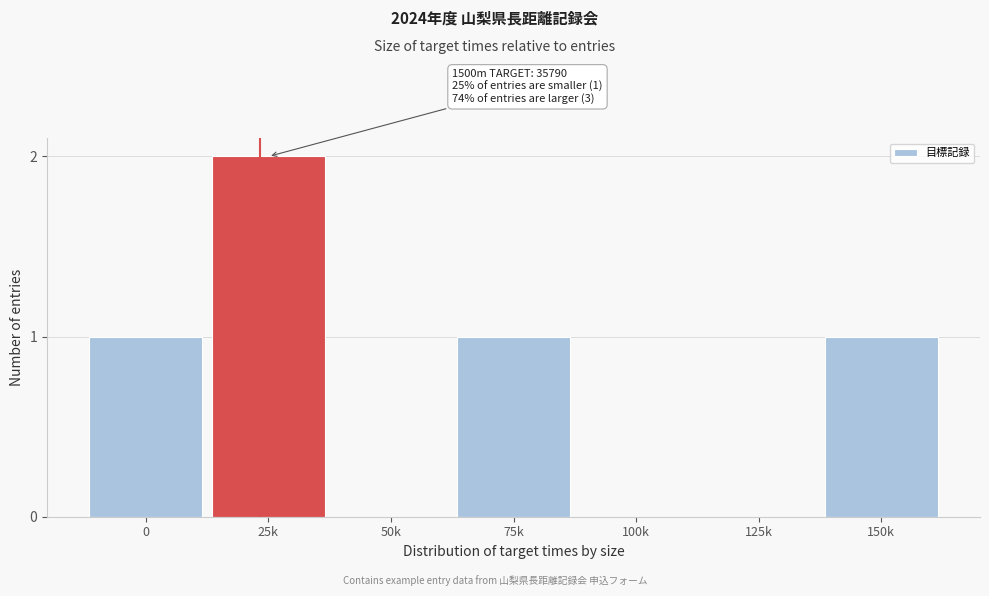

Reading left to right, extract all data points from this chart.

0=1	25k=2	50k=0	75k=1	100k=0	125k=0	150k=1